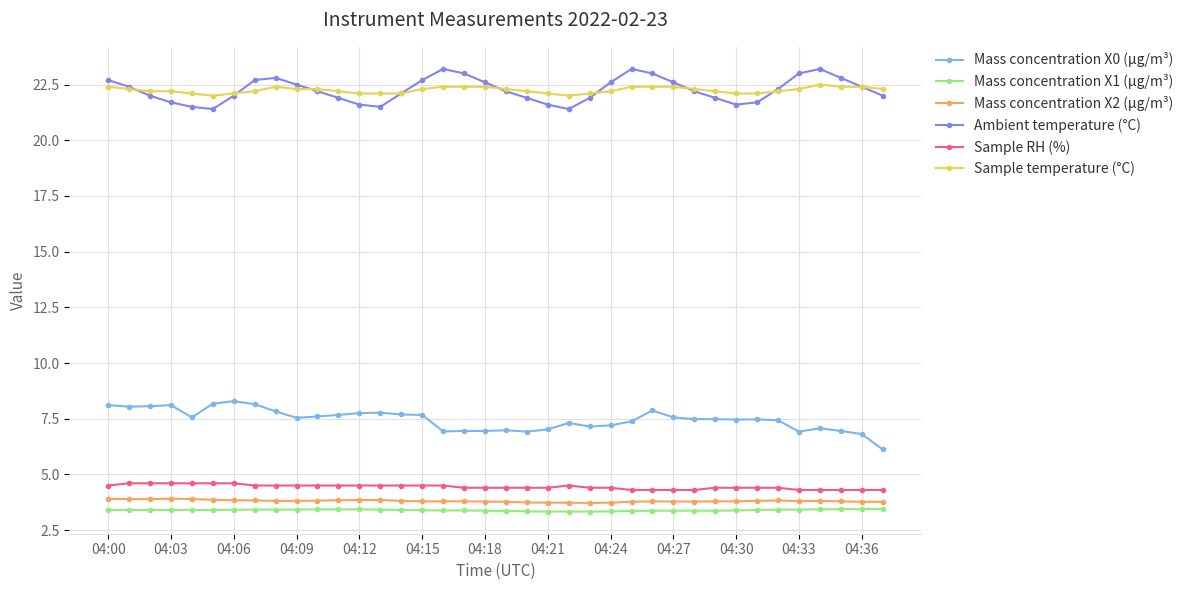

What are all the series names shown in the legend?

Mass concentration X0 (μg/m³), Mass concentration X1 (μg/m³), Mass concentration X2 (μg/m³), Ambient temperature (°C), Sample RH (%), Sample temperature (°C)